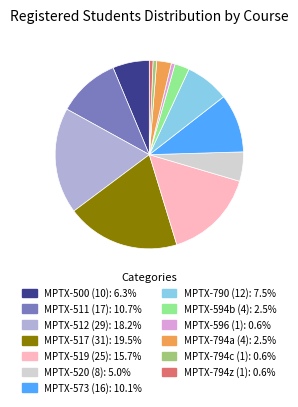

Which has a higher value, MPTX-794z (1) or MPTX-517 (31)?

MPTX-517 (31)